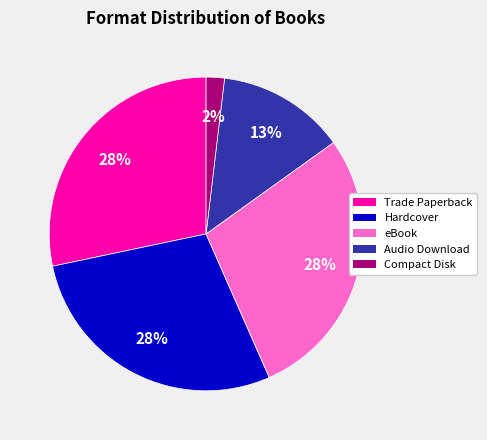

To the nearest percent, what is the difference between the eBook and Audio Download slice percentages?

15%